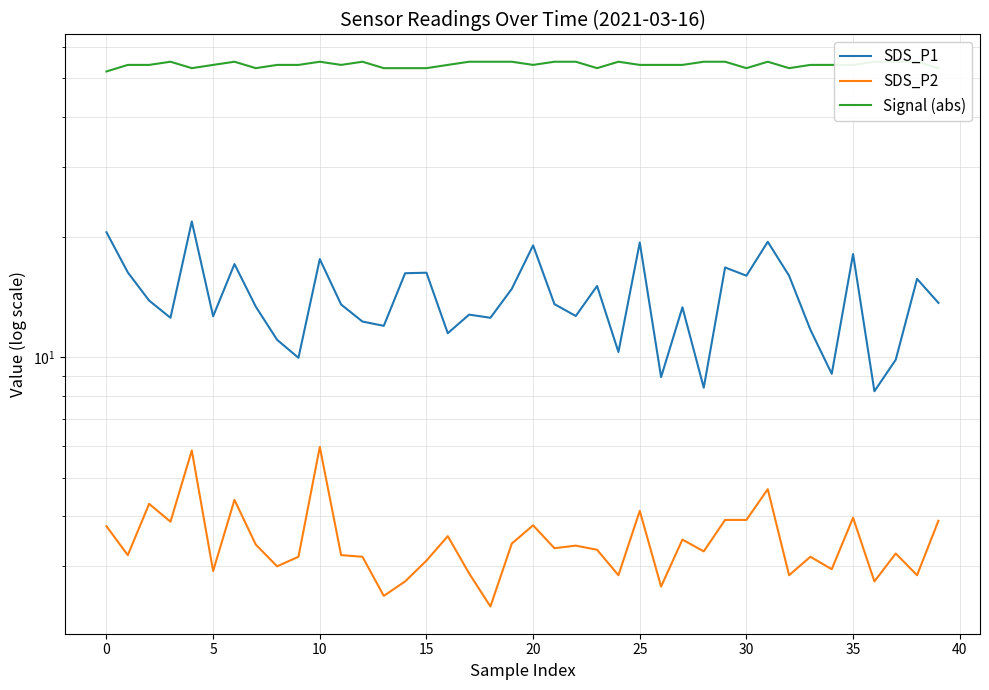

How many data points in SDS_P1 are above 13?

23